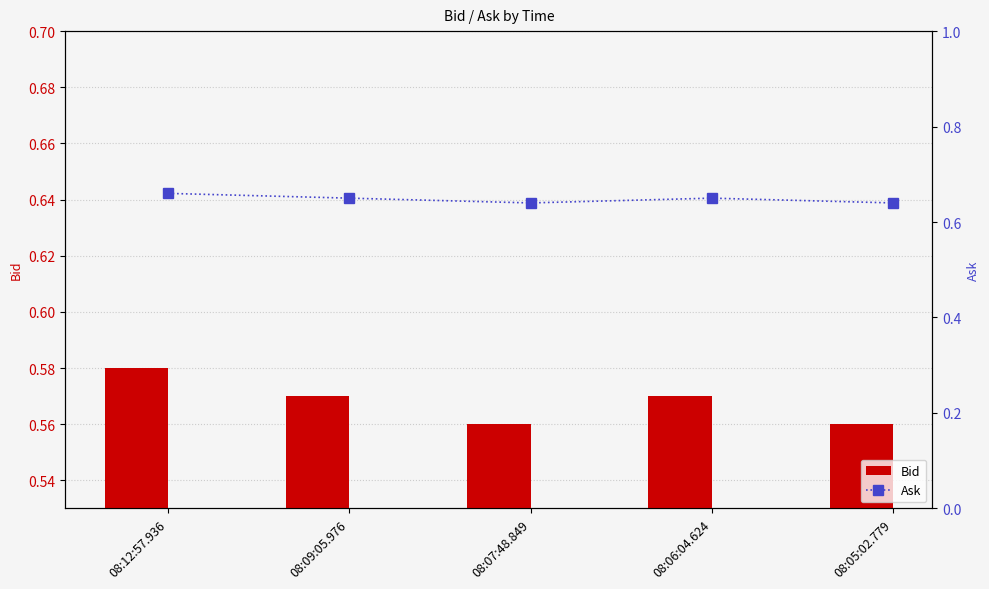

Count the Ask values in the range 0 to 1.

5